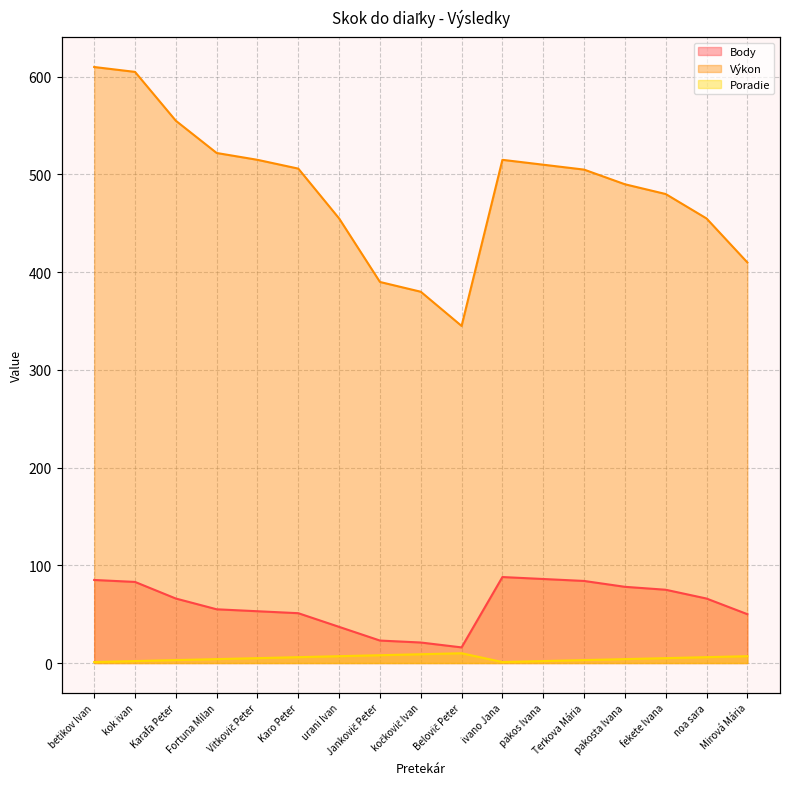

What is the sum of the Poradie values at Mirová Mária and kočkovič Ivan?

16